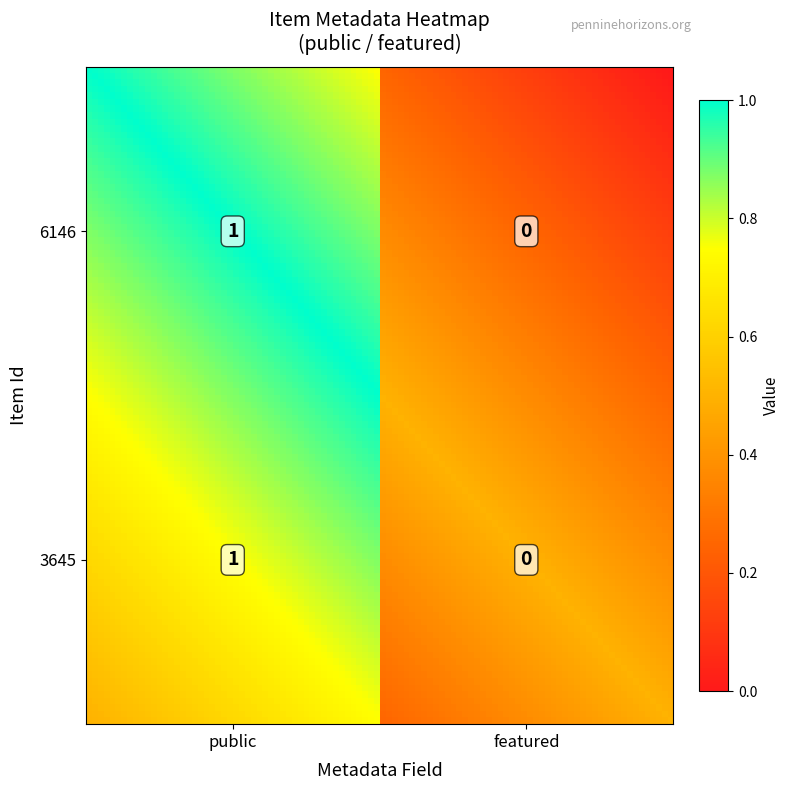

Rank the series at 0 from highest to lowest value.

6146, 3645